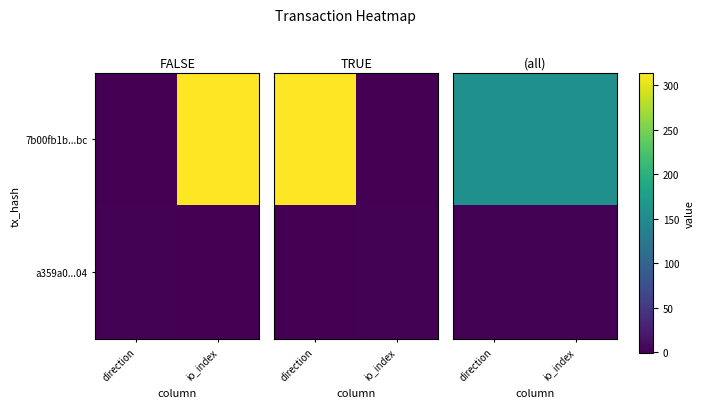

Is the value of 7b00fb1b...bc at io_index greater than the value of a359a0...04 at io_index?

Yes